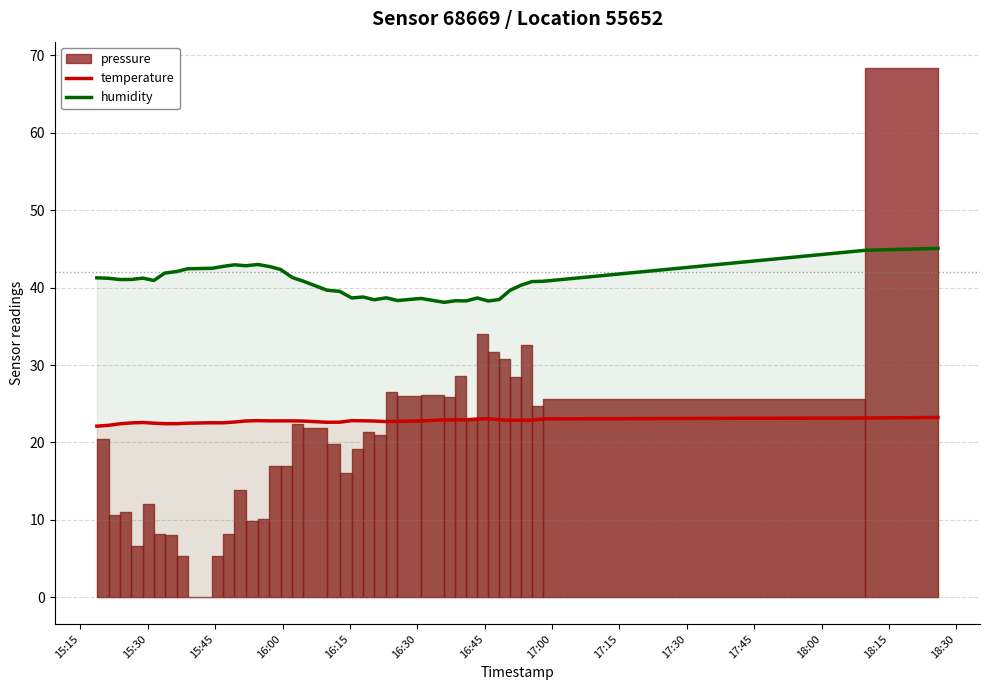

What is the difference between the maximum and minimum values in the humidity series?

7.0